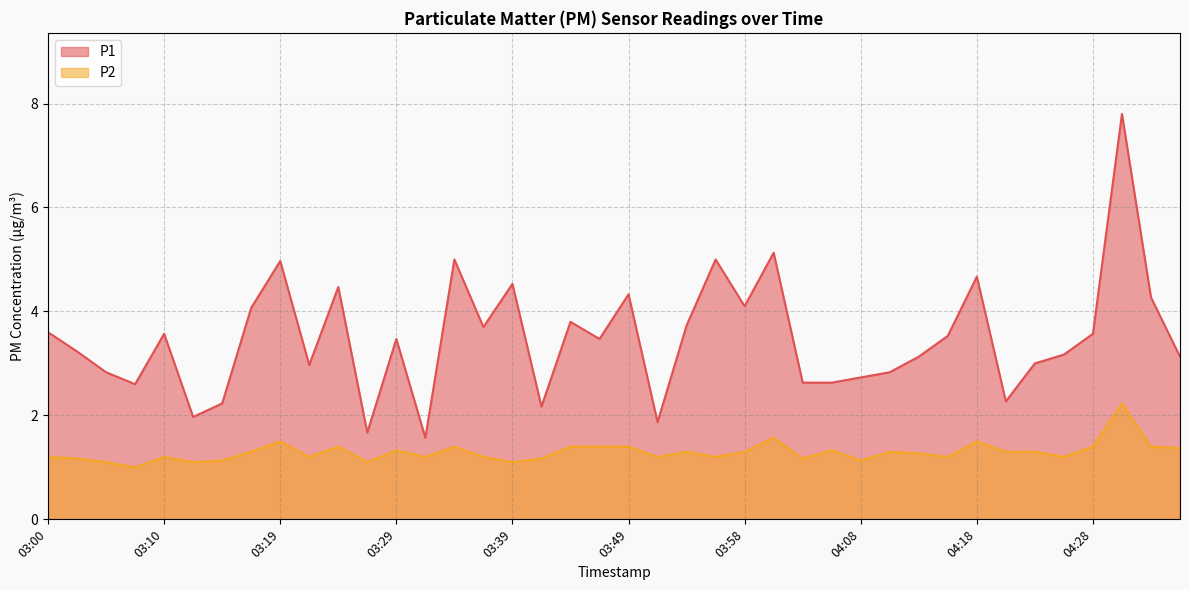

Which series has the largest total across all categories?

P1